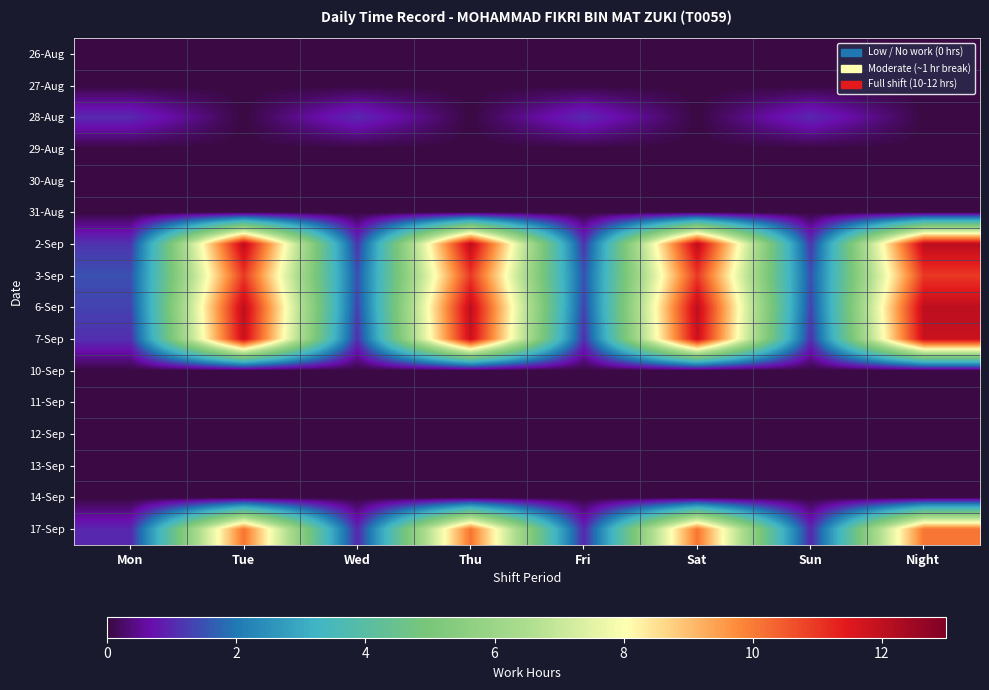

Which category has the lowest value across all series?

Mon